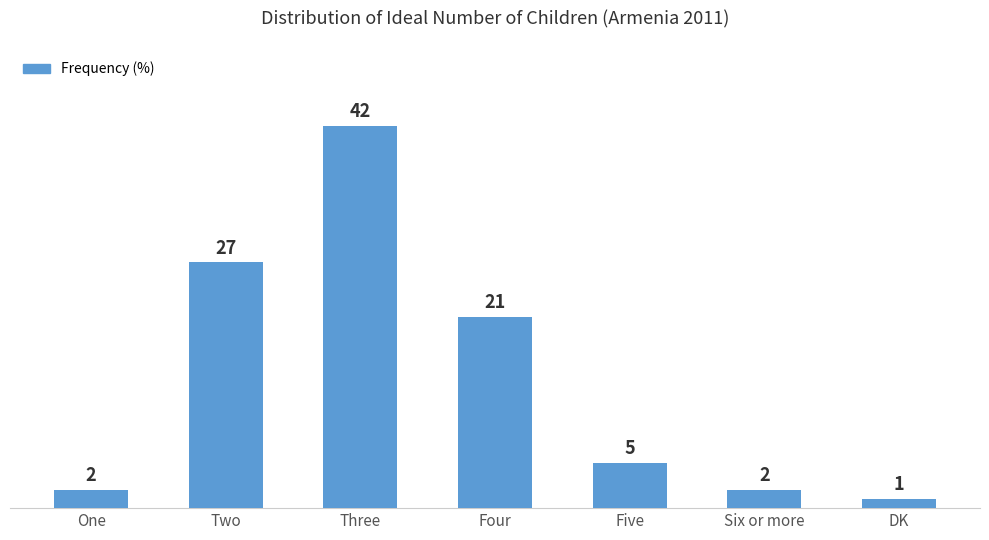

What is the ratio of the value at Two to the value at Four?

1.3